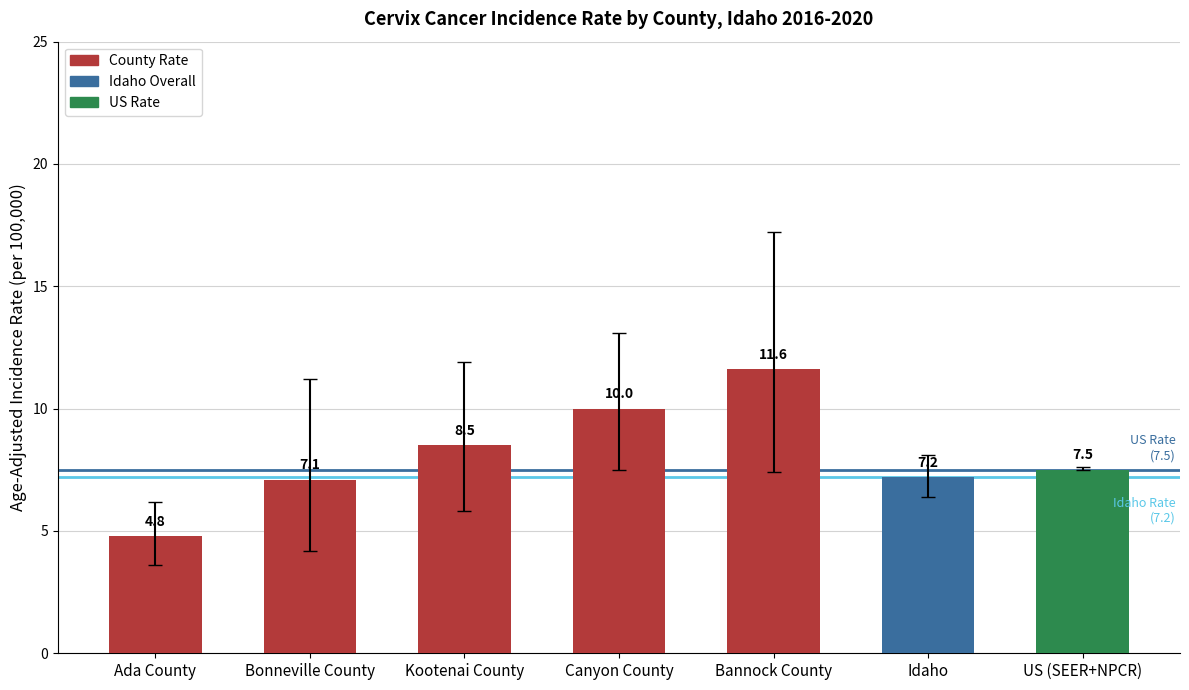

How many bars are there in total?

7